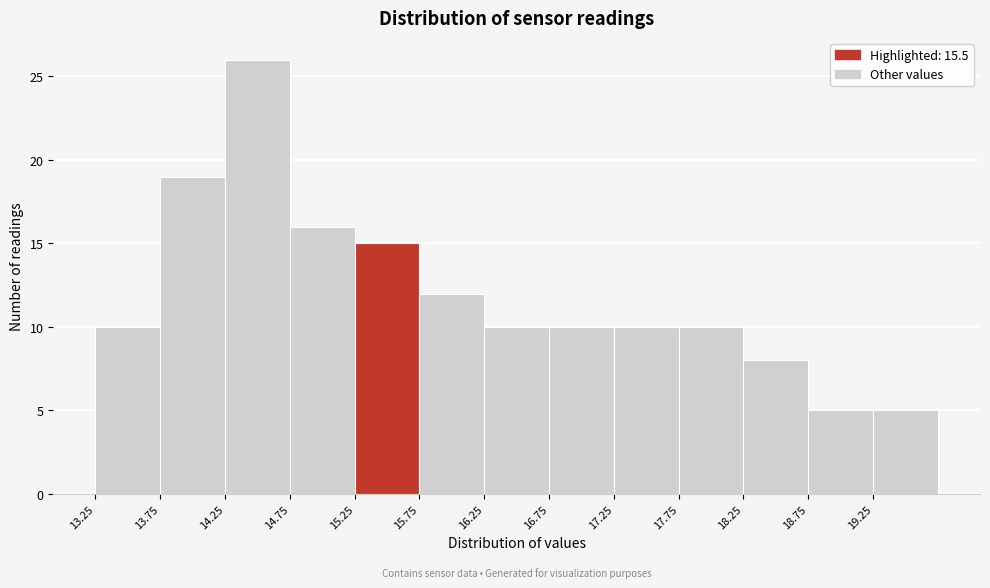

Reading left to right, transcribe this chart: for each bar, give the range it covers on the x-axis and its height. The values are not printed on the chart, so give them approximately, as read against the axis.

13.25 to 13.75: 10
13.75 to 14.25: 19
14.25 to 14.75: 26
14.75 to 15.25: 16
15.25 to 15.75: 15
15.75 to 16.25: 12
16.25 to 16.75: 10
16.75 to 17.25: 10
17.25 to 17.75: 10
17.75 to 18.25: 10
18.25 to 18.75: 8
18.75 to 19.25: 5
19.25 to 19.75: 5